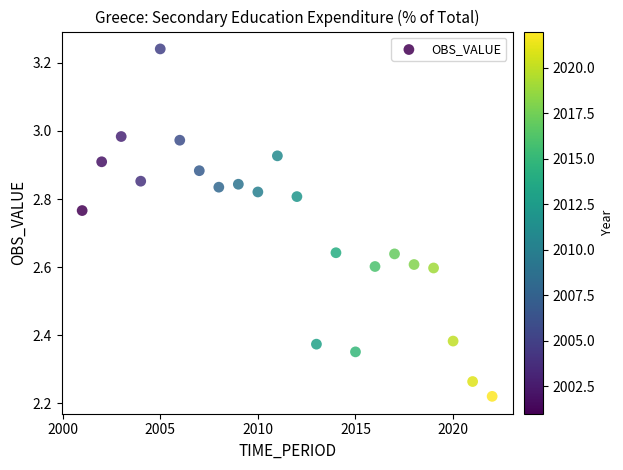

What is the range of X values (max minus min)?

21.0